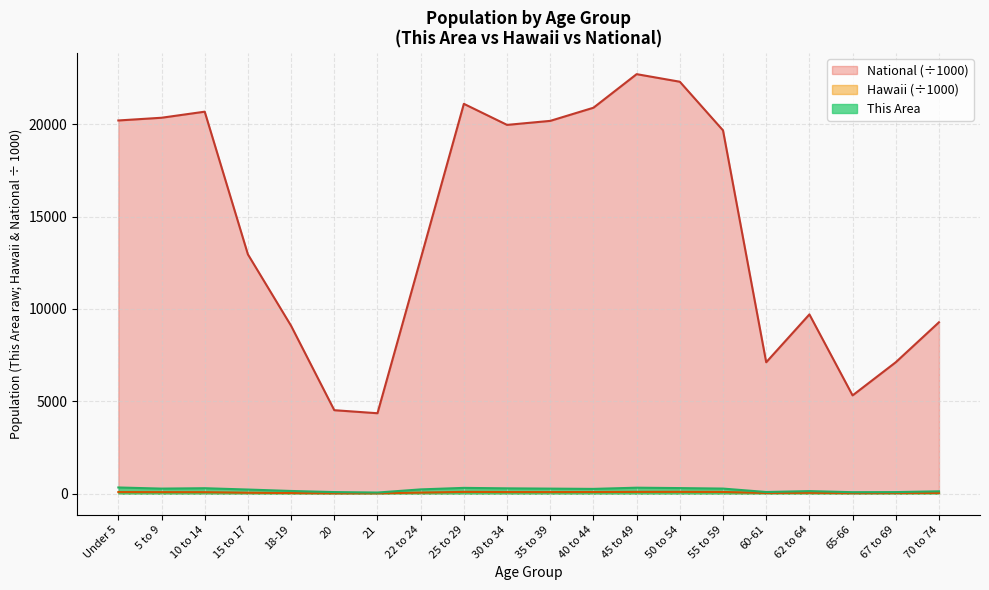

What is the difference between the This Area values at 25 to 29 and 62 to 64?

174.0